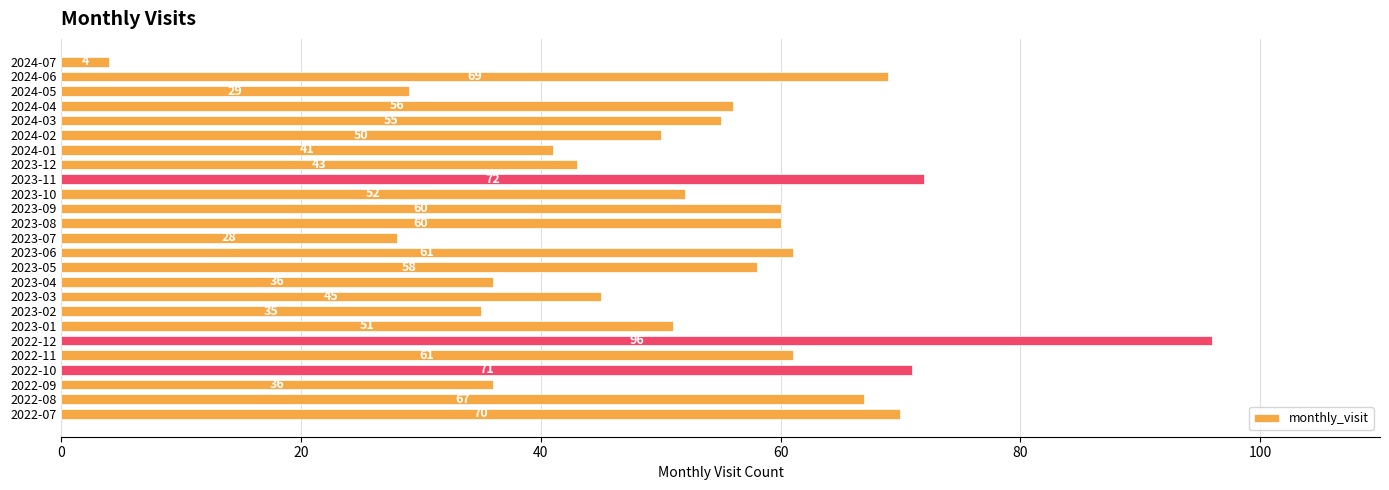

What is the greatest value displayed?

96